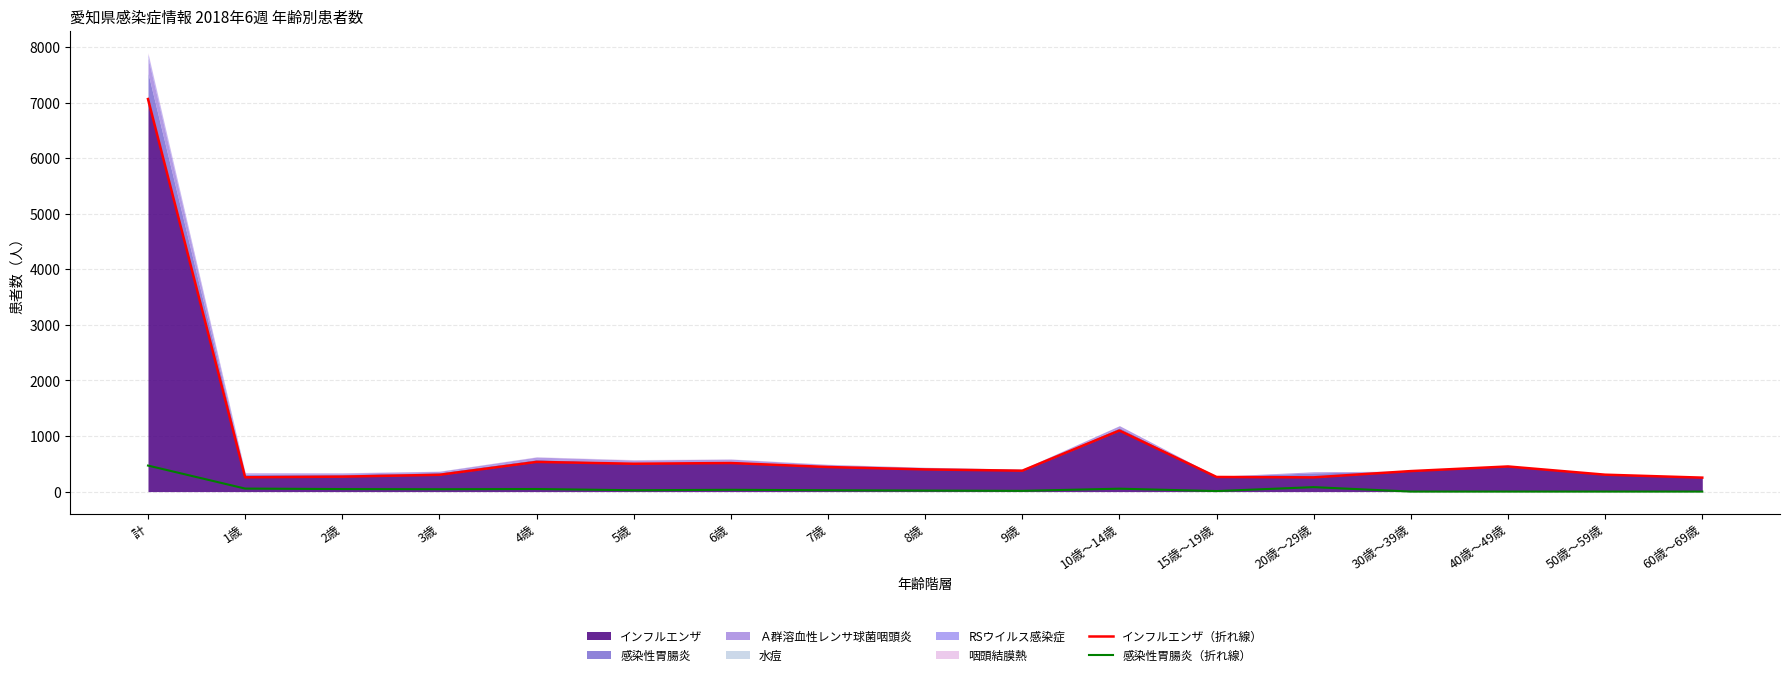

What is the difference between the 感染性胃腸炎（折れ線） values at 計 and 8歳?

450